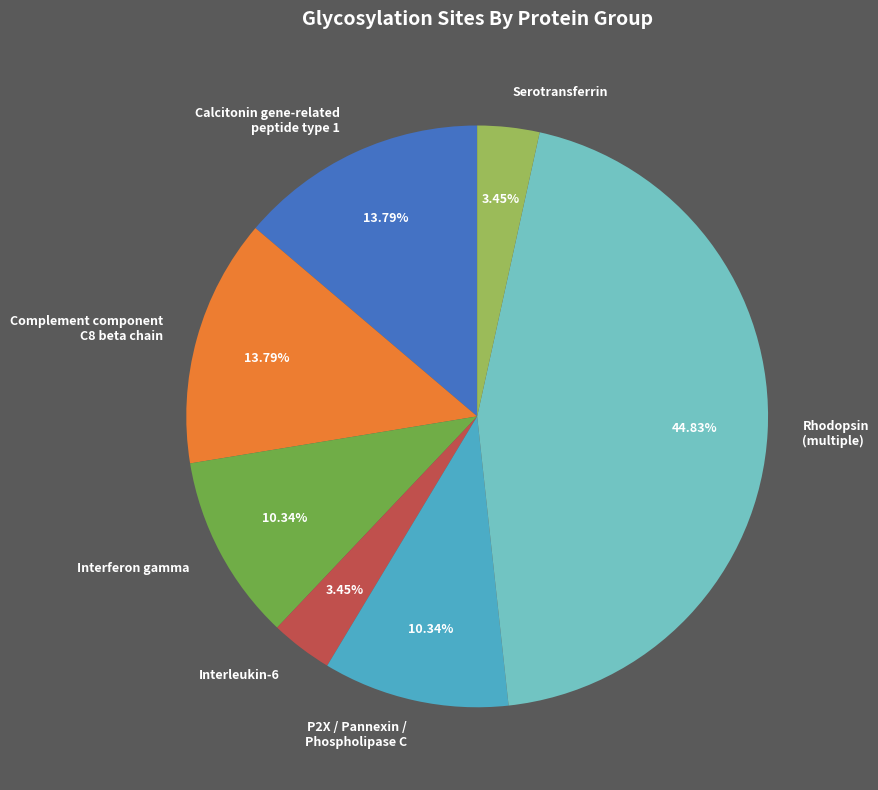

Does any single category account for the majority?

No